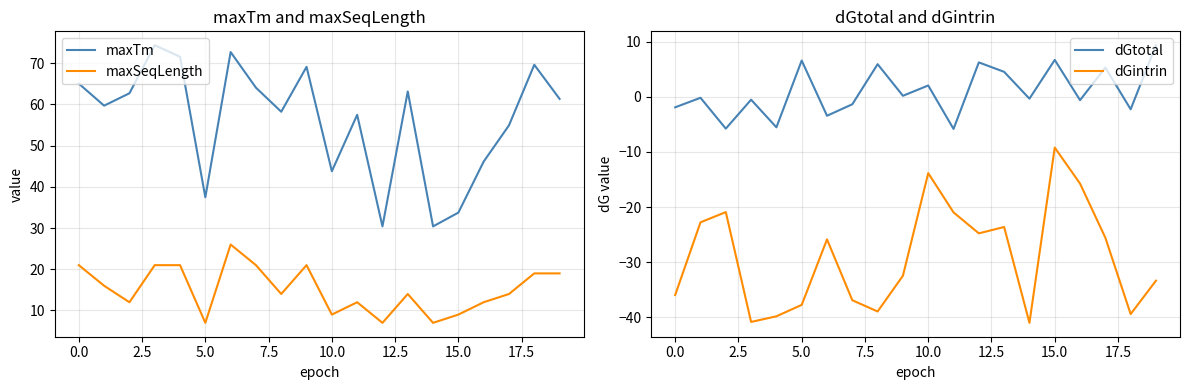

What is the maximum value for maxTm?

74.4